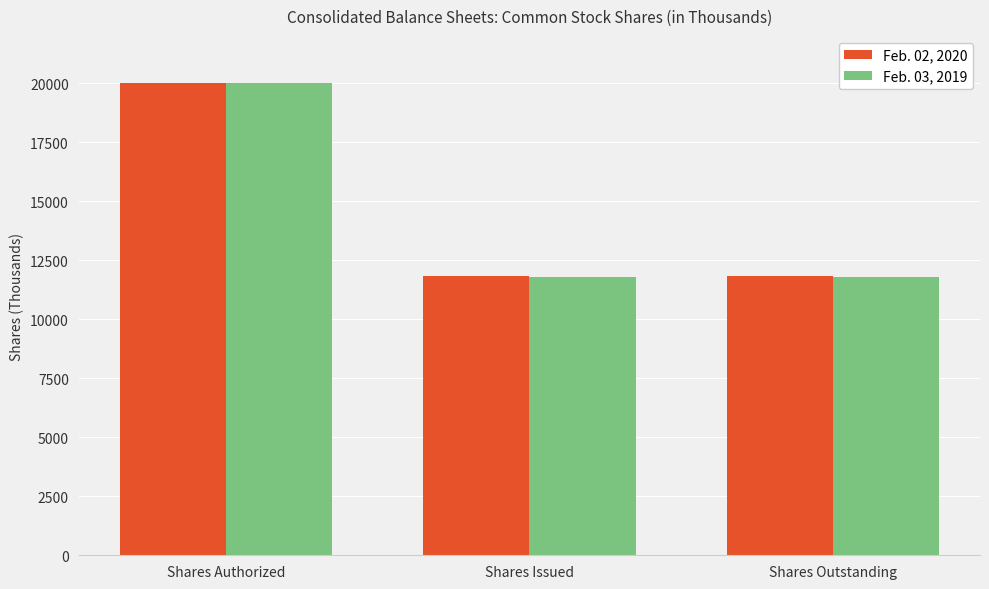

At Shares Outstanding, list the series in order from smallest to largest.

Feb. 03, 2019, Feb. 02, 2020